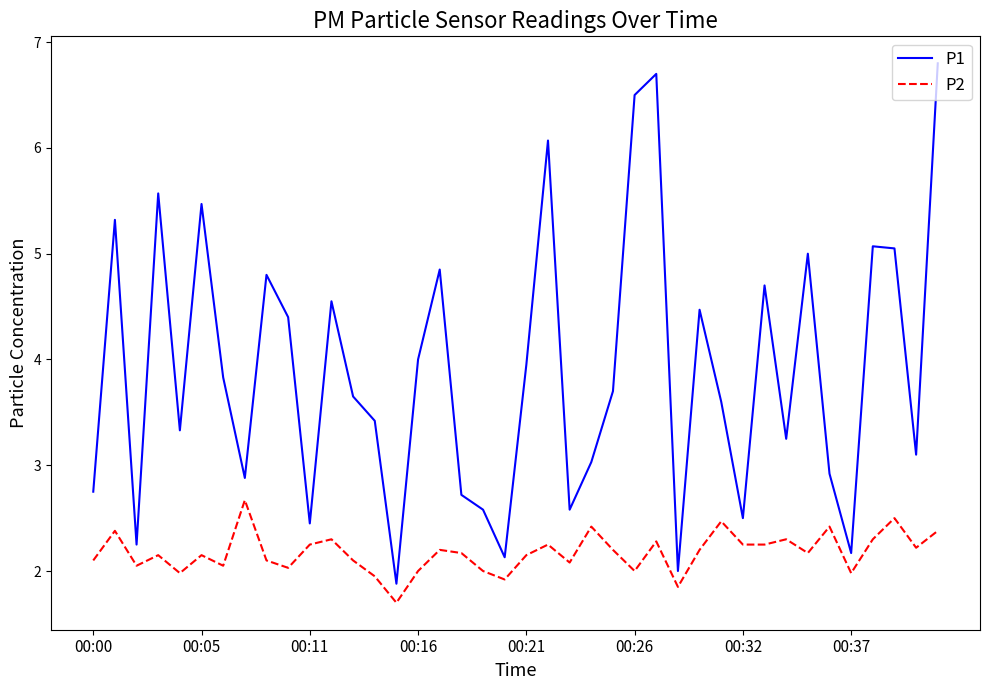

Which series has the largest range (max minus min)?

P1